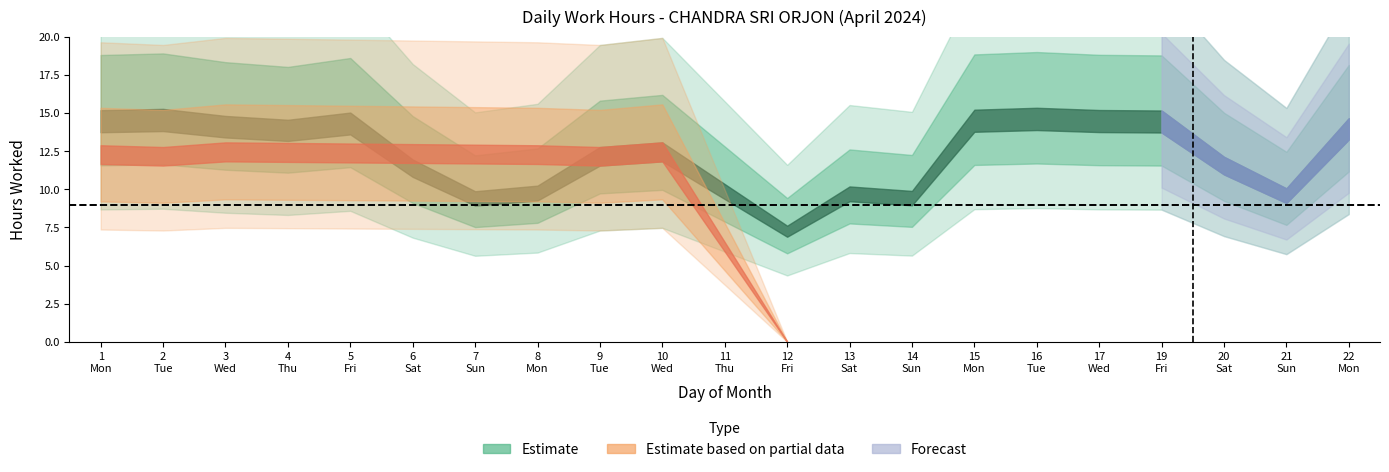

What is the spread (max minus min) of values at 14?

9.4